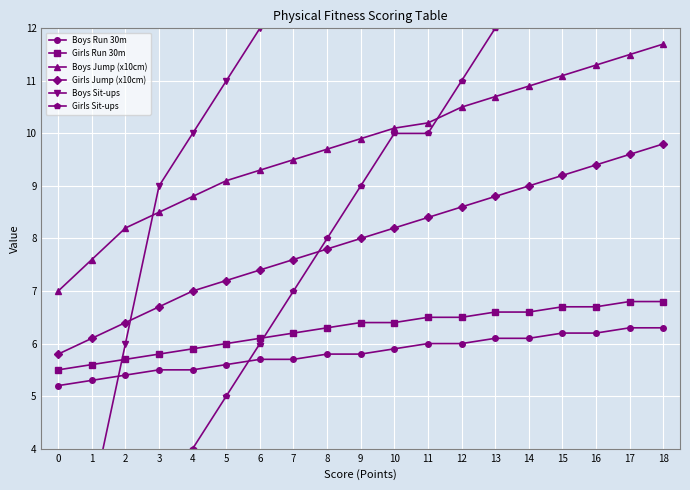

What value does the Girls Run 30m series have at 12?

6.5